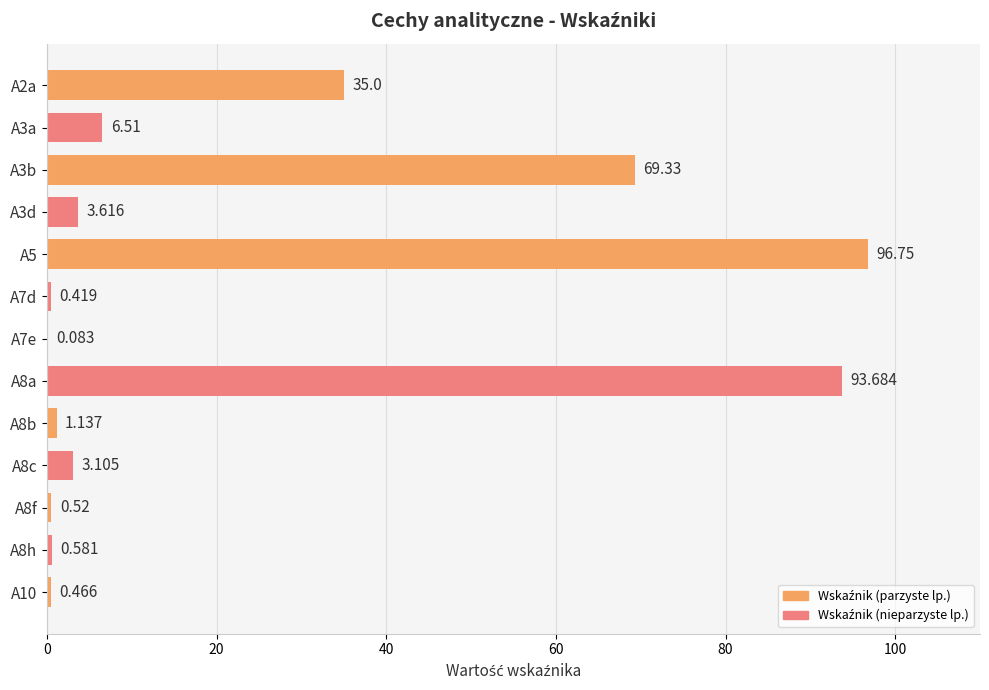

How many data points are above 3?

7